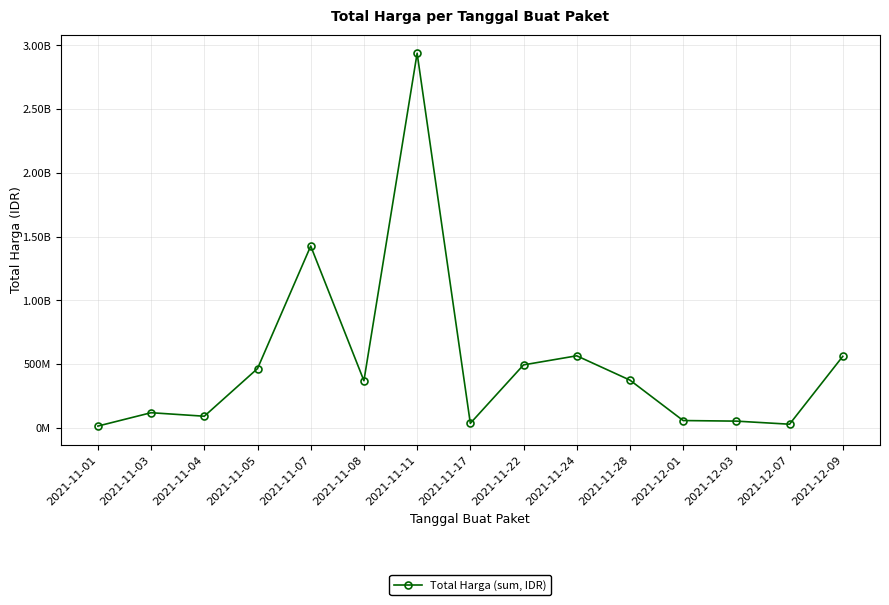

Rank the categories by value from highest to lowest.

2021-11-11, 2021-11-07, 2021-11-24, 2021-12-09, 2021-11-22, 2021-11-05, 2021-11-28, 2021-11-08, 2021-11-03, 2021-11-04, 2021-12-01, 2021-12-03, 2021-11-17, 2021-12-07, 2021-11-01